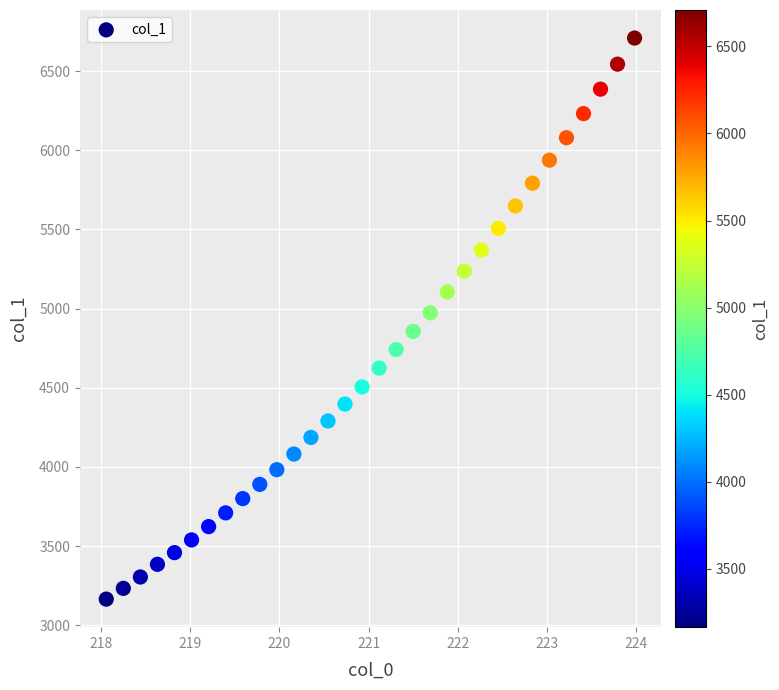

What is the range of X values (max minus min)?

5.9